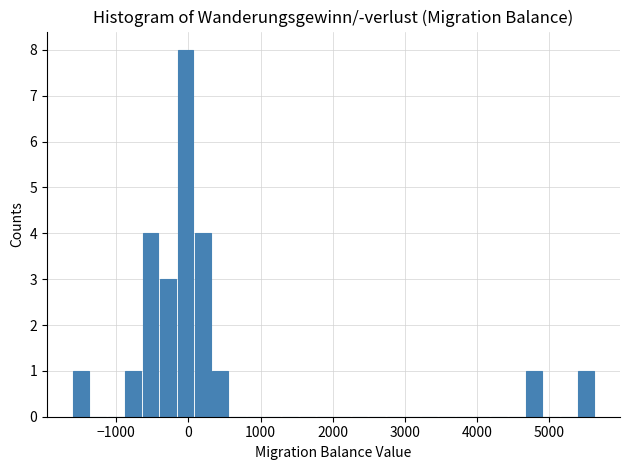

Read against the x-axis, roughly where is the centre of the tallest bar?

0